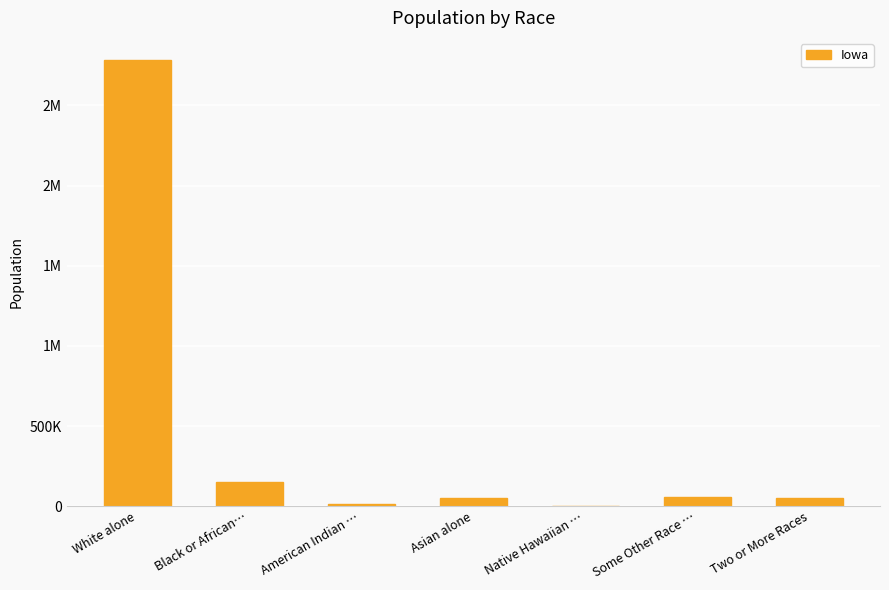

What is the maximum value shown in the chart?

2781561